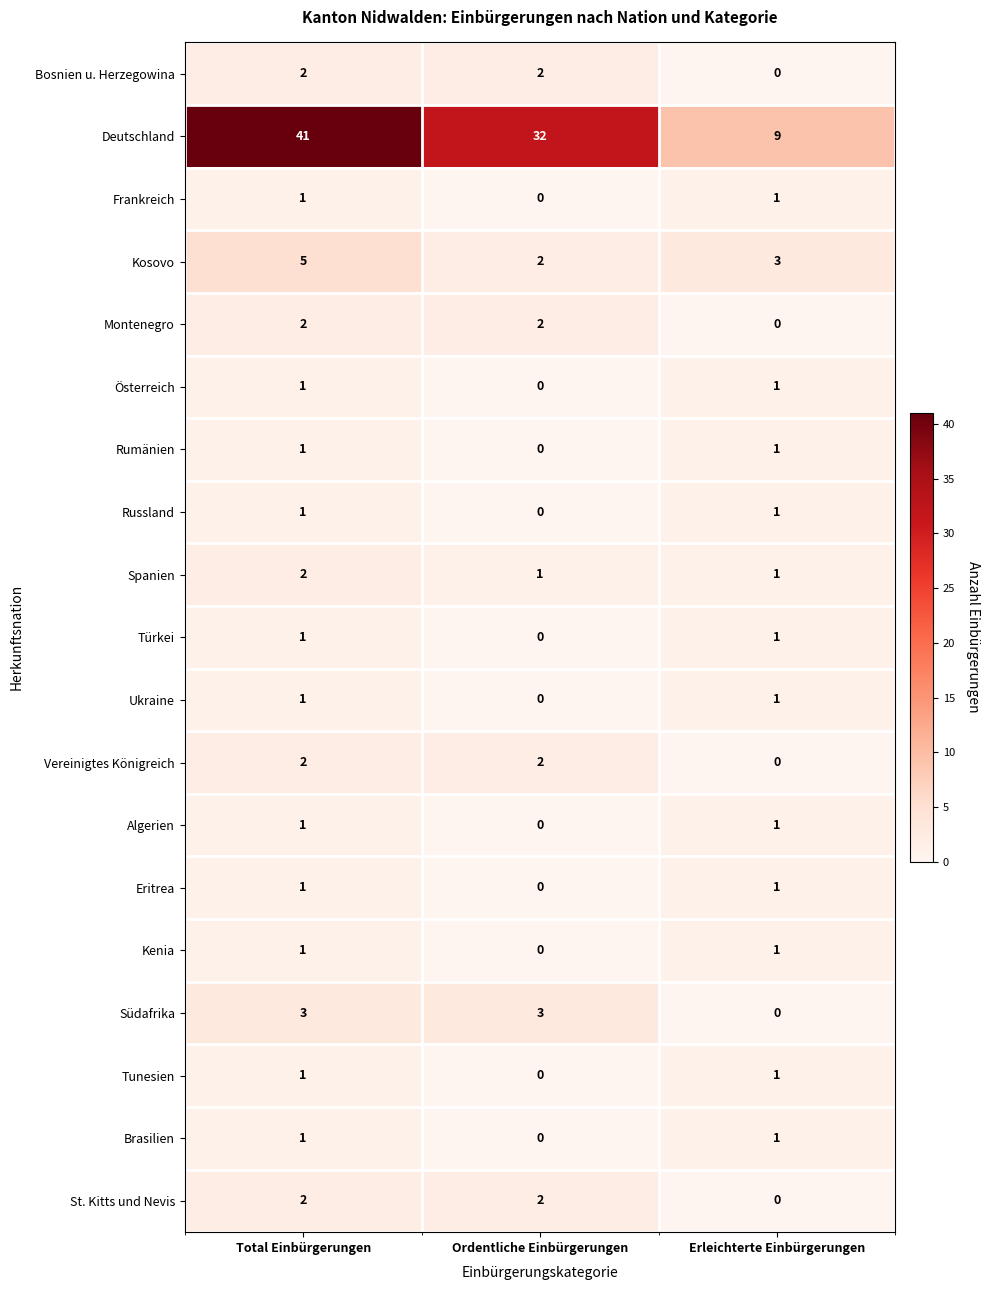

Rank the categories by Kosovo value from lowest to highest.

Ordentliche Einbürgerungen, Erleichterte Einbürgerungen, Total Einbürgerungen